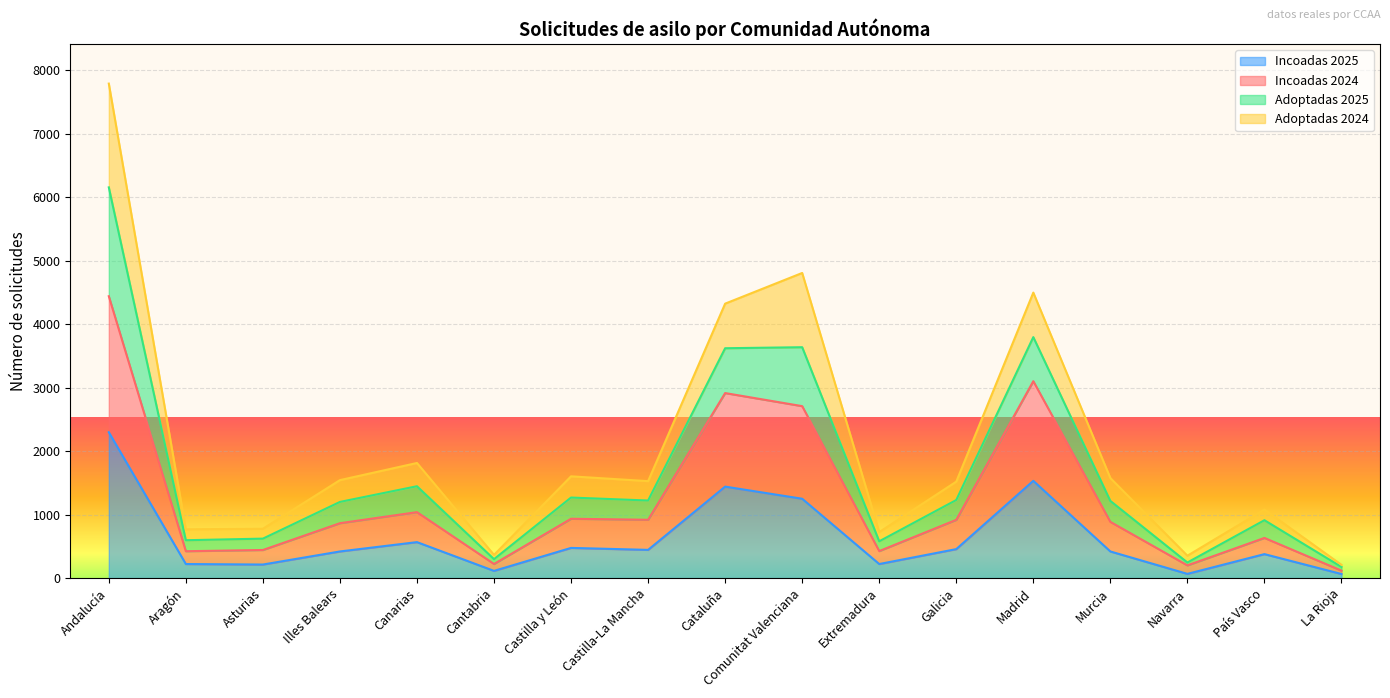

What is the label of the 12th point from the left?

Galicia